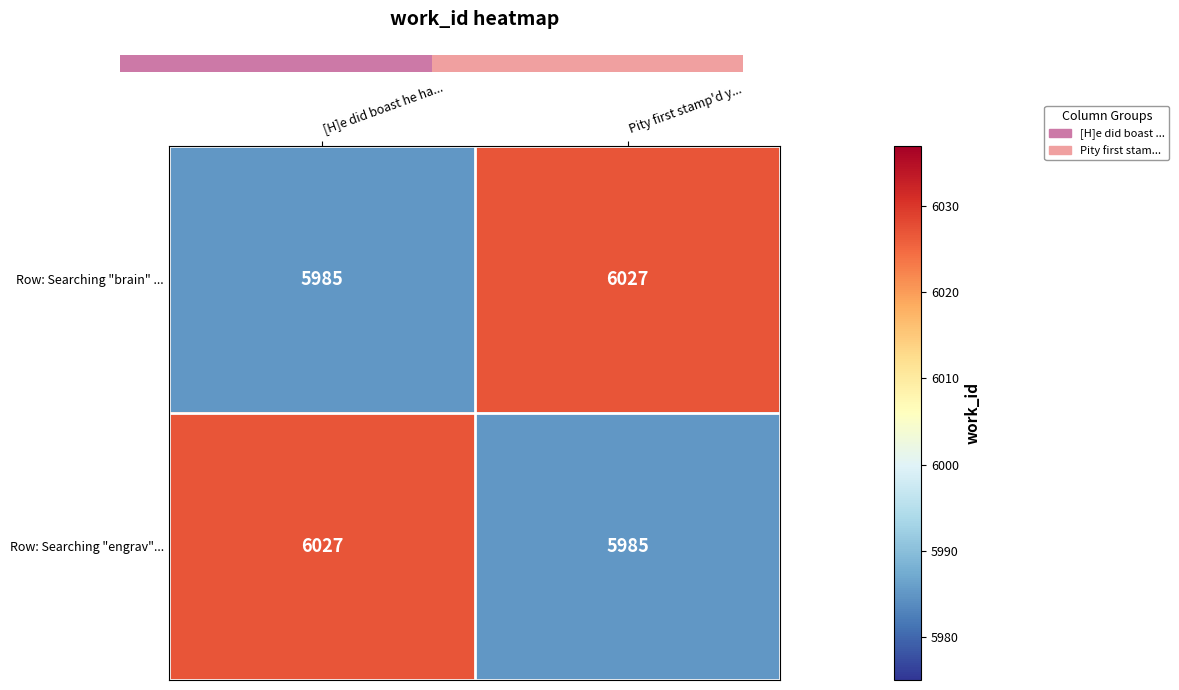

Where is Row: Searching "engrav"... nearest to the value 6006?

[H]e did boast he ha...